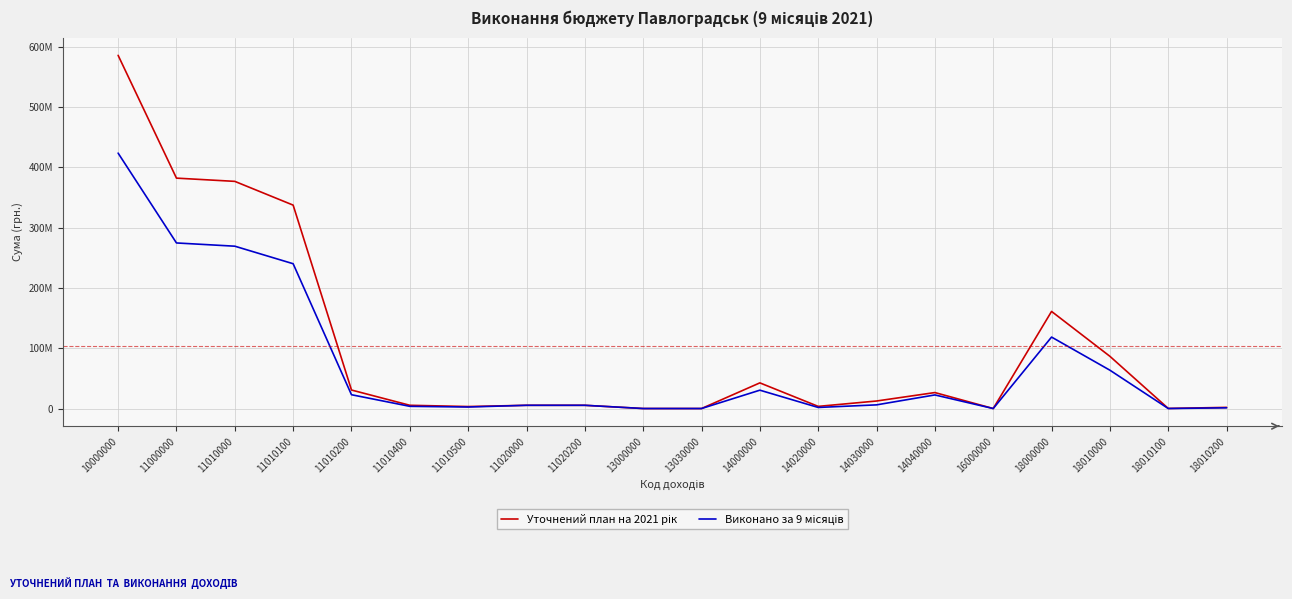

Is it true that Уточнений план на 2021 рік equals 250978750.7 at 18000000?

False